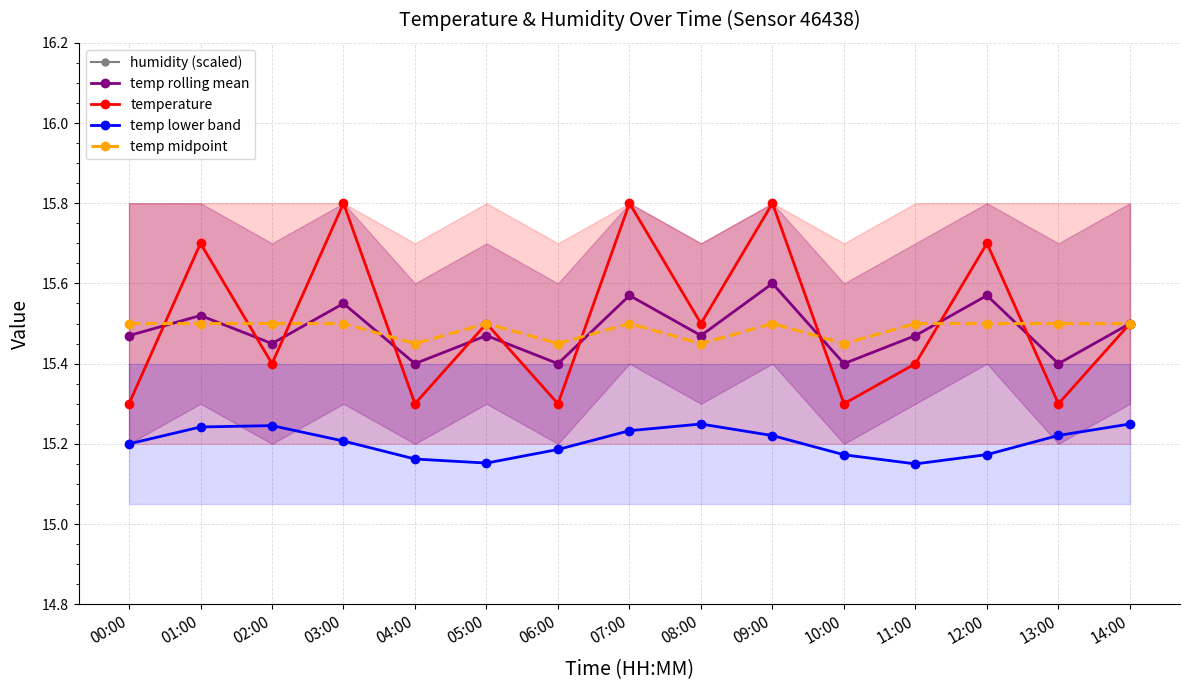

Count the temp lower band values in the range 15 to 16.

15